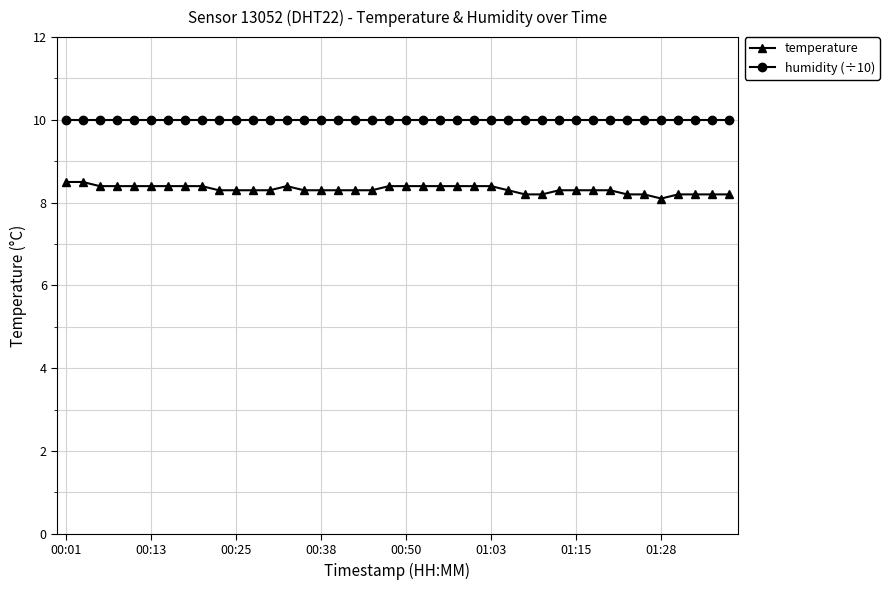

Rank the series by their average value, from highest to lowest.

humidity (÷10), temperature